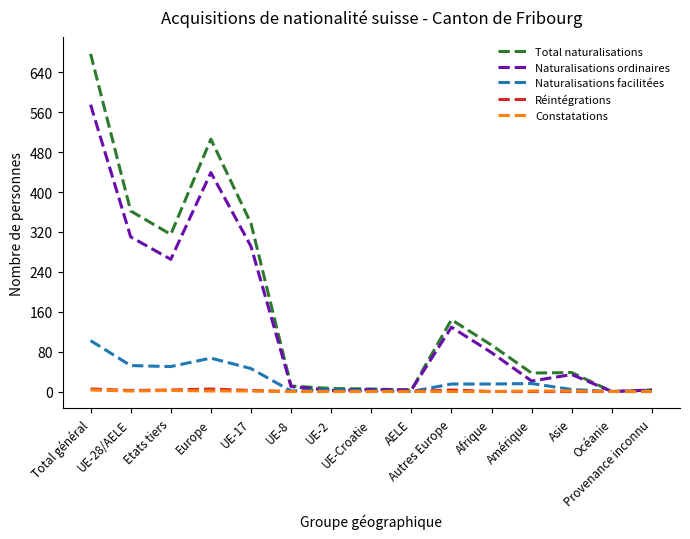

What is the greatest value displayed?

677